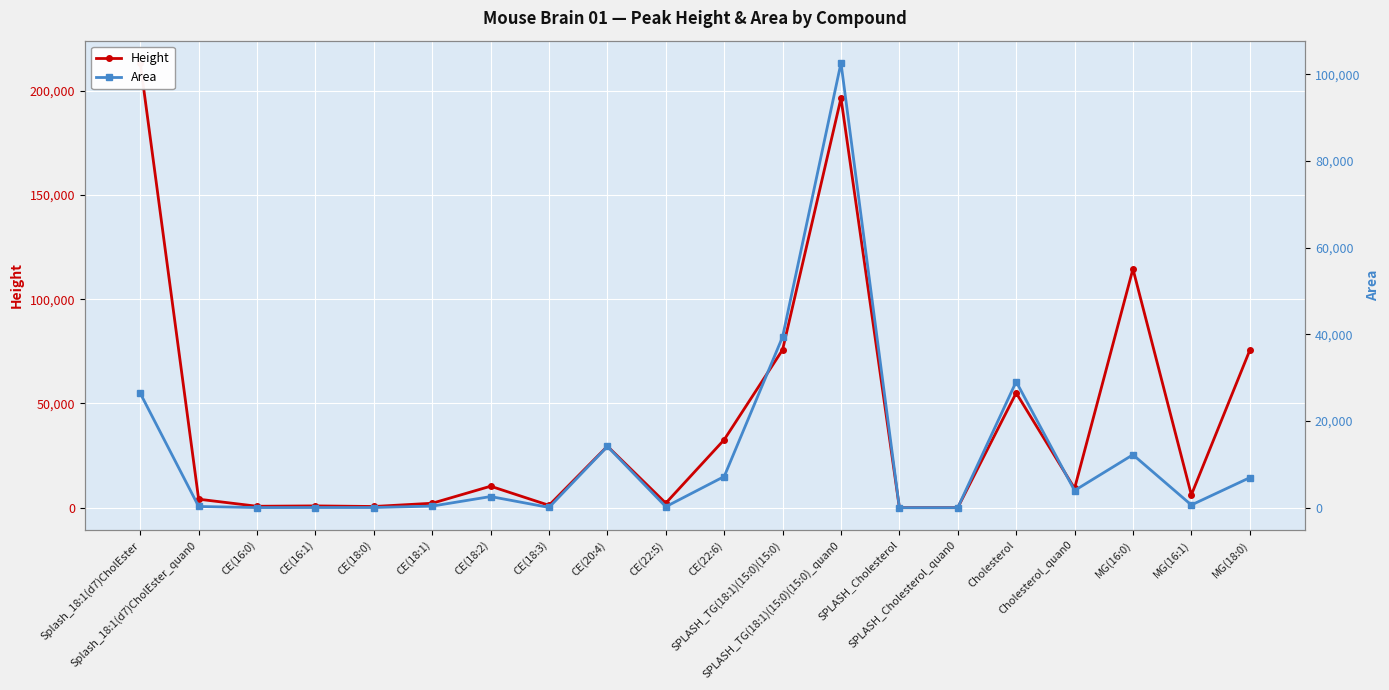

Reading right to left, list all the values displayed in this chart.

Height: MG(18:0)=75456.0	MG(16:1)=6113.0	MG(16:0)=114518.0	Cholesterol_quan0=9224.0	Cholesterol=55025.0	SPLASH_Cholesterol_quan0=0.0	SPLASH_Cholesterol=0.0	SPLASH_TG(18:1)(15:0)(15:0)_quan0=196448.0	SPLASH_TG(18:1)(15:0)(15:0)=75725.0	CE(22:6)=32594.0	CE(22:5)=2167.0	CE(20:4)=29476.0	CE(18:3)=1111.0	CE(18:2)=10282.0	CE(18:1)=2111.0	CE(18:0)=556.0	CE(16:1)=833.0	CE(16:0)=667.0	Splash_18:1(d7)CholEster_quan0=4057.0	Splash_18:1(d7)CholEster=213342.0
Area: MG(18:0)=6916.4	MG(16:1)=613.8	MG(16:0)=12212.5	Cholesterol_quan0=3950.7	Cholesterol=29081.3	SPLASH_Cholesterol_quan0=0.0	SPLASH_Cholesterol=0.0	SPLASH_TG(18:1)(15:0)(15:0)_quan0=102643.9	SPLASH_TG(18:1)(15:0)(15:0)=39417.3	CE(22:6)=7186.2	CE(22:5)=221.7	CE(20:4)=14126.6	CE(18:3)=49.5	CE(18:2)=2559.8	CE(18:1)=358.9	CE(18:0)=29.9	CE(16:1)=32.1	CE(16:0)=18.7	Splash_18:1(d7)CholEster_quan0=269.8	Splash_18:1(d7)CholEster=26400.8